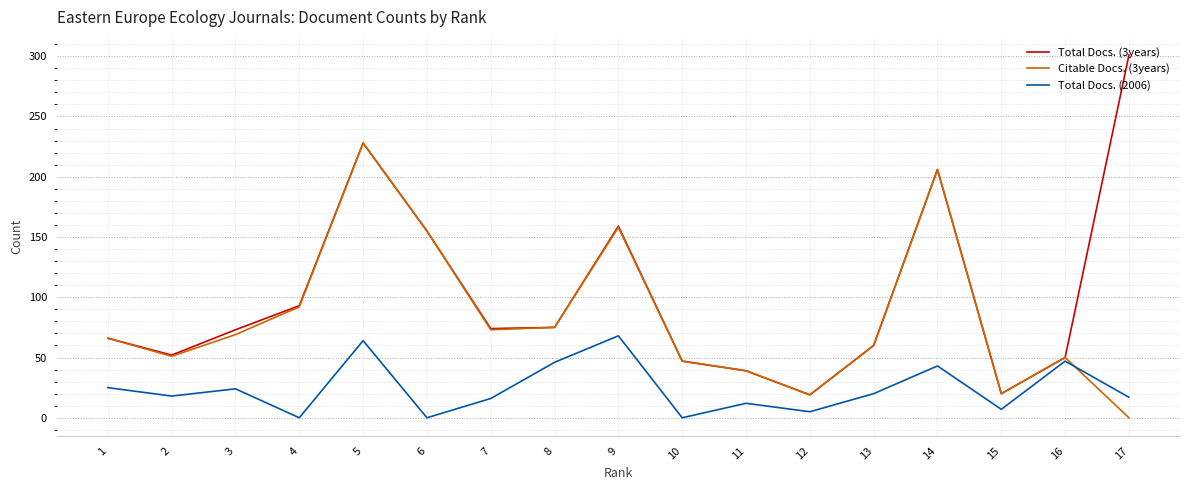

How many interior local valleys does the Total Docs. (3years) series have?

4